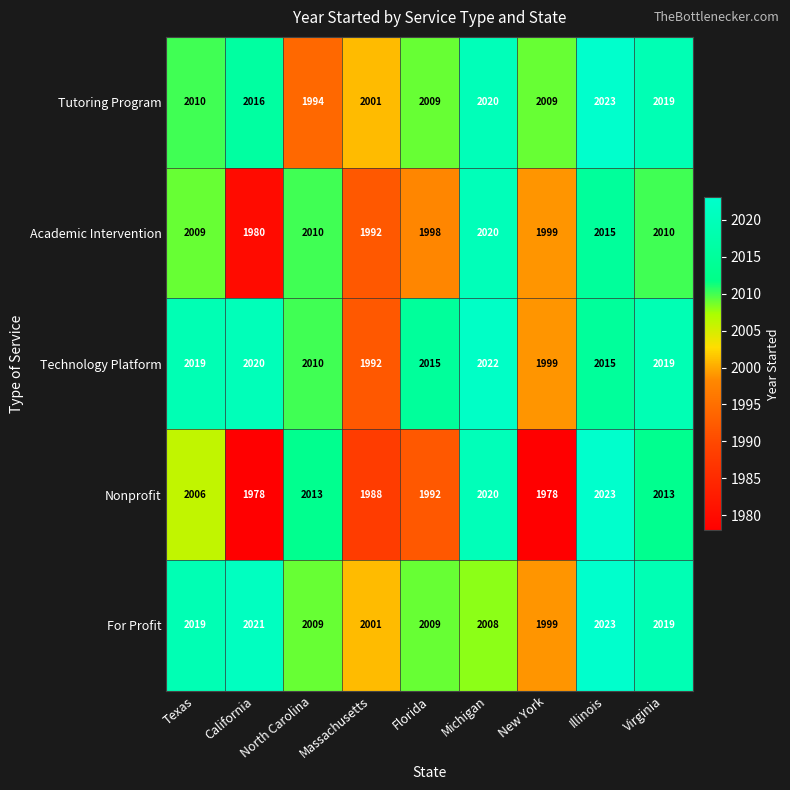

What is the average value of the Academic Intervention series?

2004